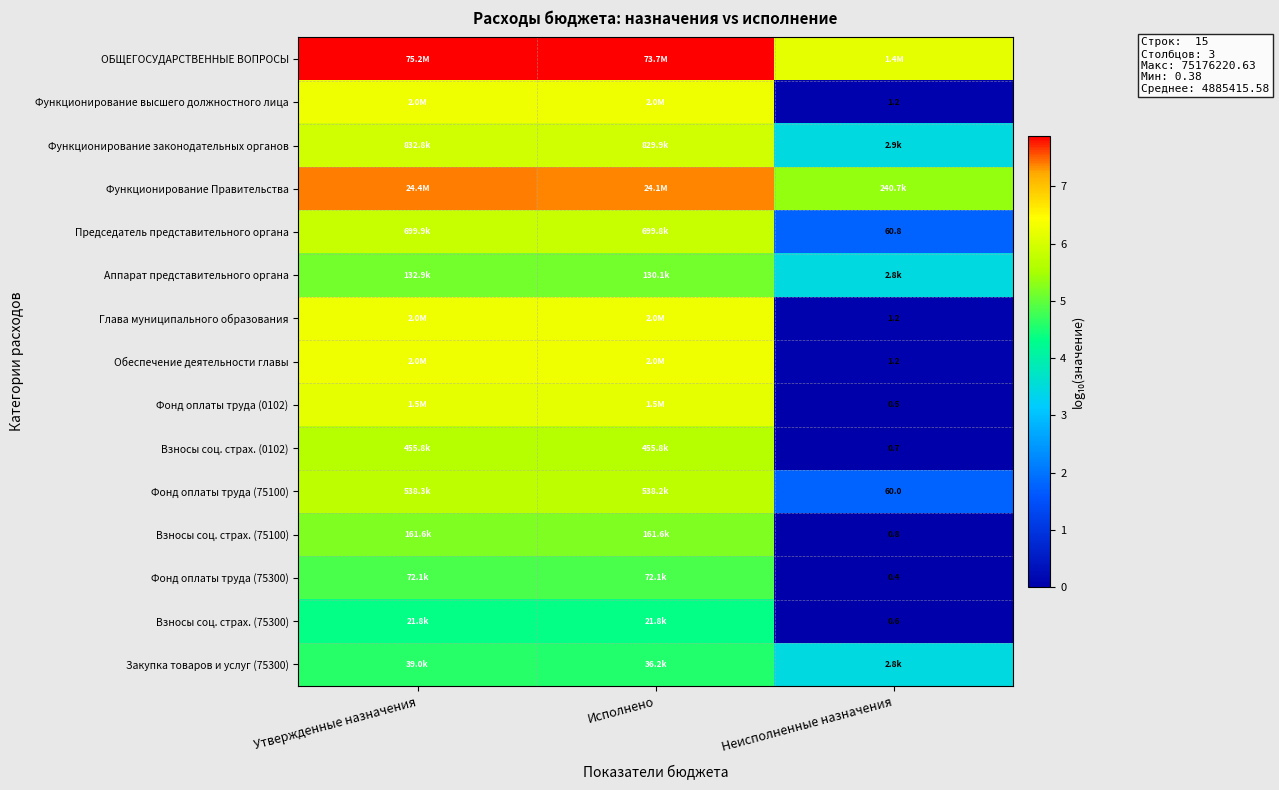

List the series in order of their peak value, lowest first.

Взносы соц. страх. (75300), Закупка товаров и услуг (75300), Фонд оплаты труда (75300), Аппарат представительного органа, Взносы соц. страх. (75100), Взносы соц. страх. (0102), Фонд оплаты труда (75100), Председатель представительного органа, Функционирование законодательных органов, Фонд оплаты труда (0102), Функционирование высшего должностного лица, Глава муниципального образования, Обеспечение деятельности главы, Функционирование Правительства, ОБЩЕГОСУДАРСТВЕННЫЕ ВОПРОСЫ